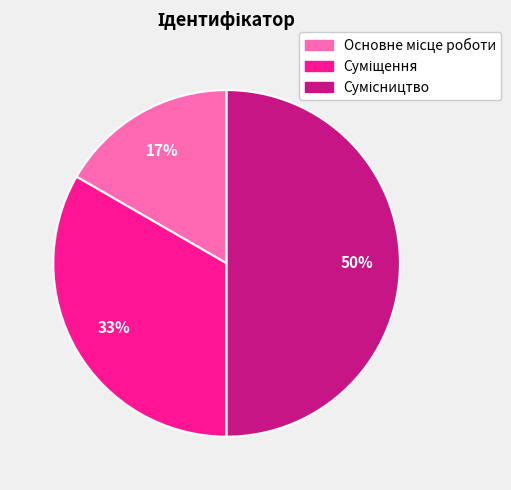

To the nearest percent, what is the difference between the largest and smallest slice percentages?

33%